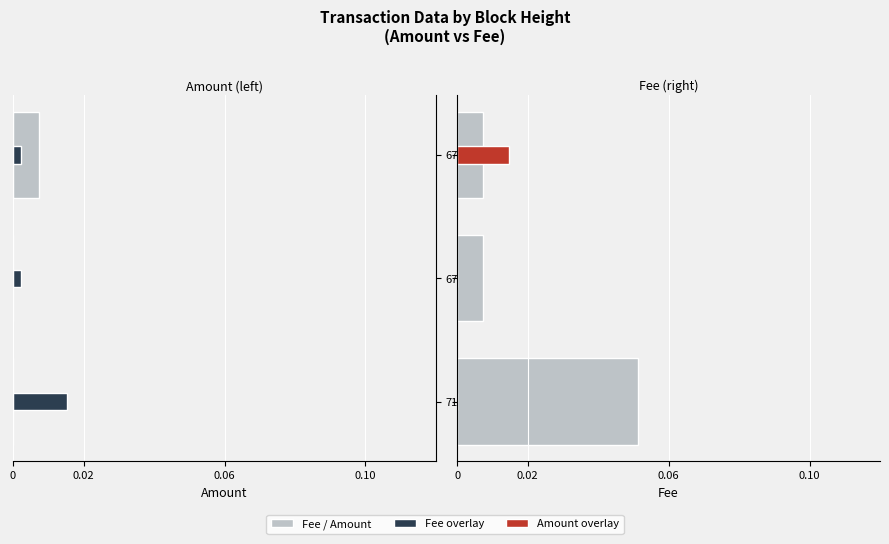

Which series has the widest spread of values?

Fee